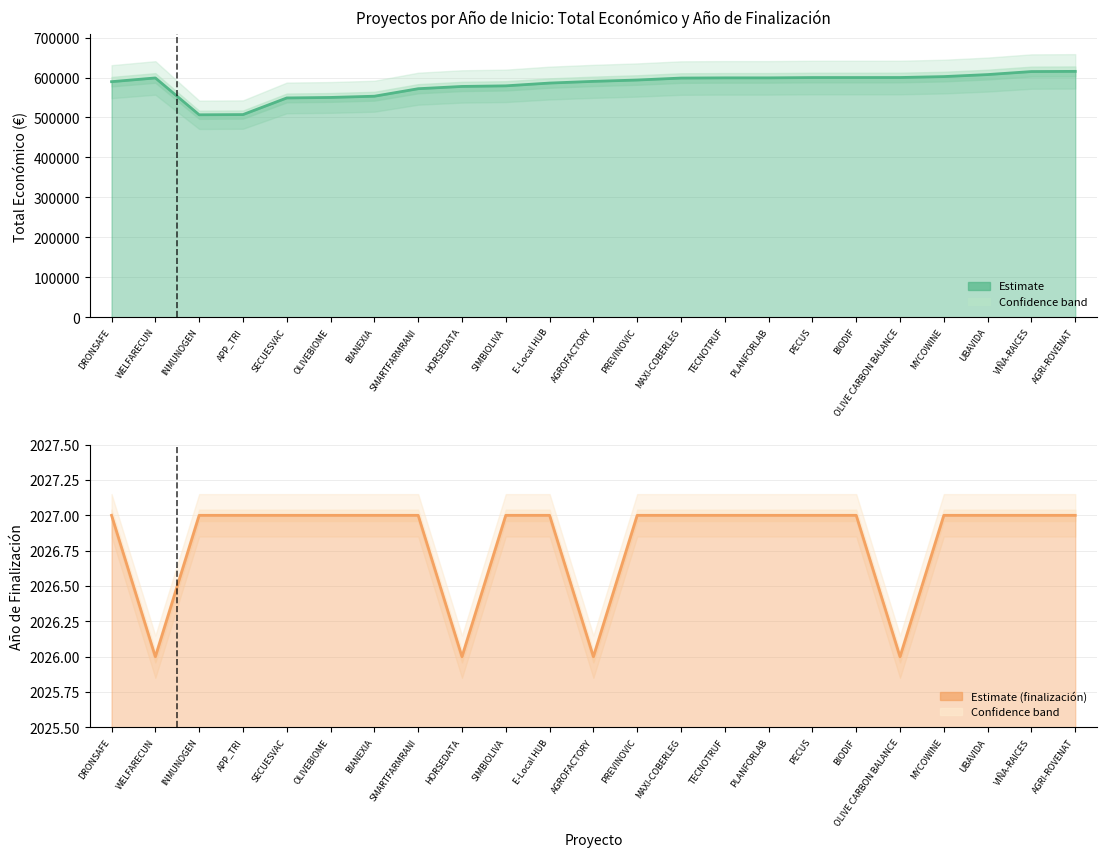

Which series has the widest spread of values?

Total económico